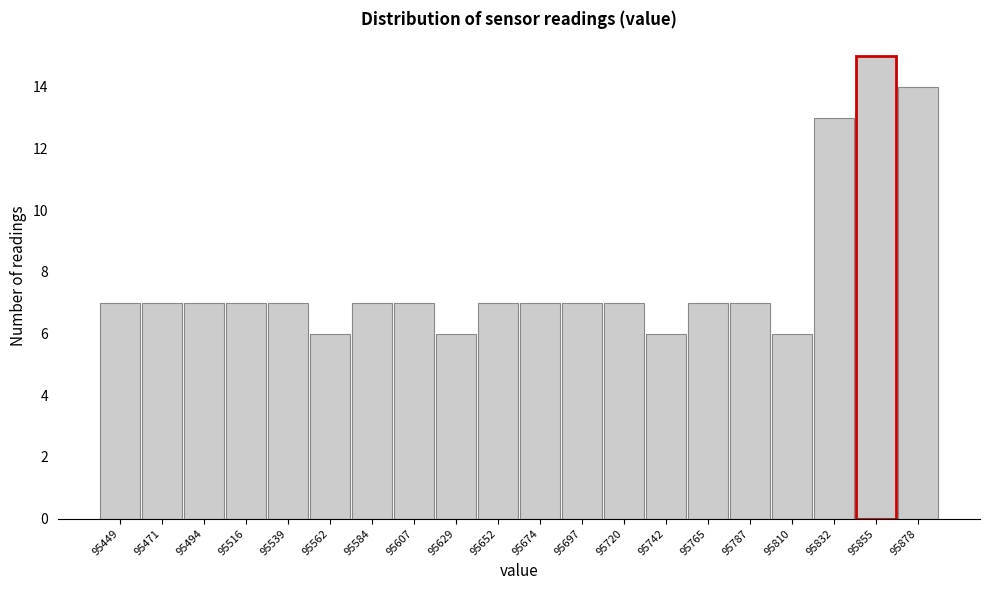

Reading right to left, list all the values displayed in this chart.

95878=14	95855=15	95832=13	95810=6	95787=7	95765=7	95742=6	95720=7	95697=7	95674=7	95652=7	95629=6	95607=7	95584=7	95562=6	95539=7	95516=7	95494=7	95471=7	95449=7